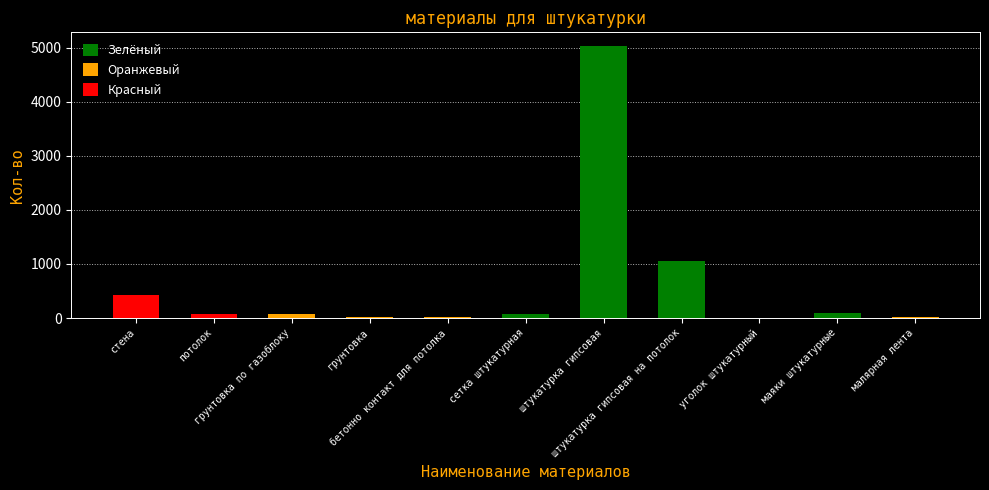

How many distinct data groups are displayed?

1